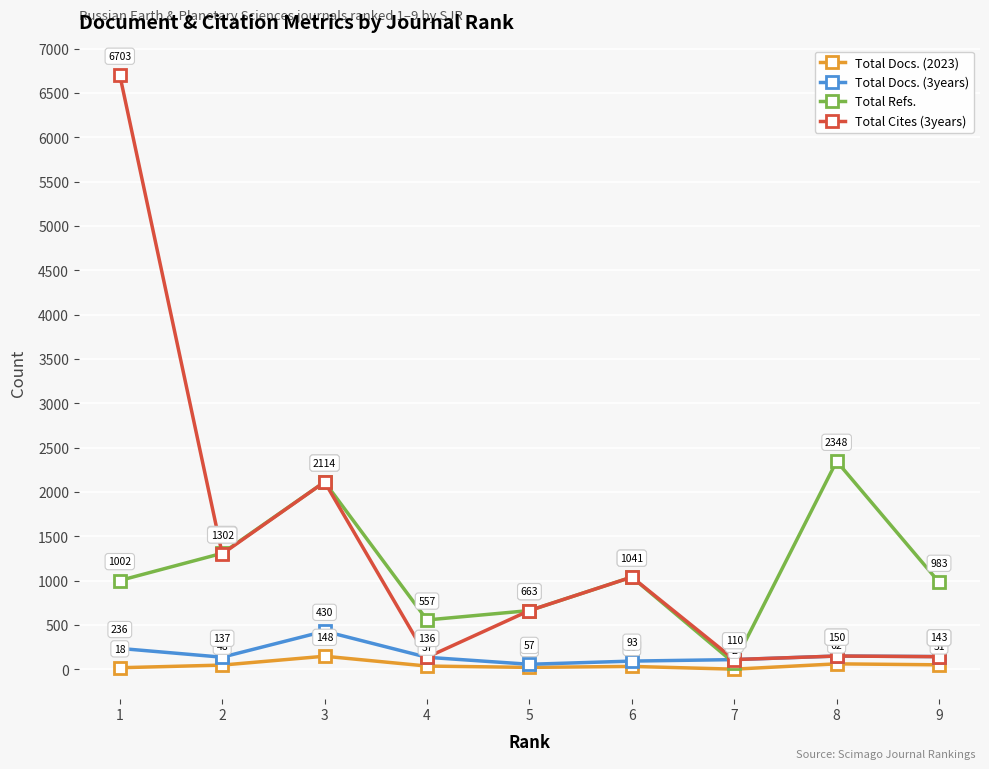

Reading left to right, what are all the values shown in this chart?

Total Docs. (2023): 18	48	148	37	22	33	2	62	51
Total Docs. (3years): 236	137	430	136	57	93	110	150	144
Total Refs.: 1002	1309	2114	557	663	1041	69	2348	983
Total Cites (3years): 6703	1302	2114	136	663	1041	110	150	143